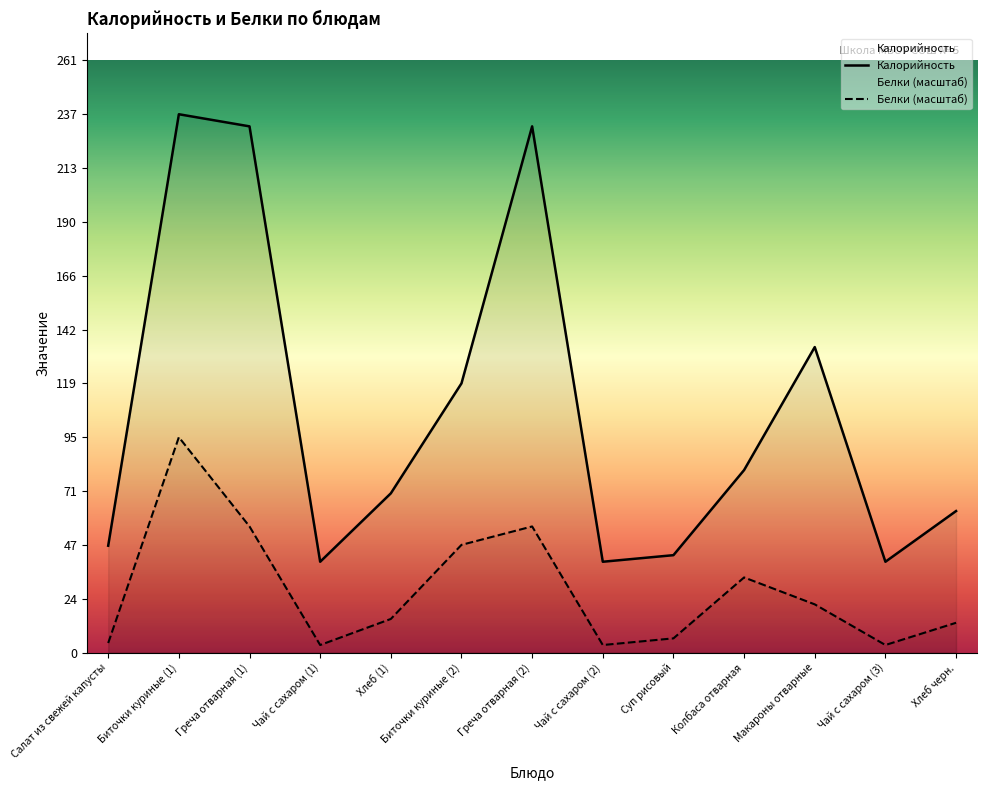

Reading left to right, transcribe all the data shown in this chart.

Калорийность: Салат из свежей капусты=47.1	Биточки куриные (1)=237.2	Греча отварная (1)=231.9	Чай с сахаром (1)=40.0	Хлеб (1)=70.1	Биточки куриные (2)=118.6	Греча отварная (2)=231.9	Чай с сахаром (2)=40.0	Суп рисовый=42.9	Колбаса отварная=80.4	Макароны отварные=134.6	Чай с сахаром (3)=40.0	Хлеб черн.=62.3
Белки: Салат из свежей капусты=4.2	Биточки куриные (1)=94.9	Греча отварная (1)=55.6	Чай с сахаром (1)=3.3	Хлеб (1)=14.8	Биточки куриные (2)=47.4	Греча отварная (2)=55.6	Чай с сахаром (2)=3.3	Суп рисовый=6.2	Колбаса отварная=33.1	Макароны отварные=21.2	Чай с сахаром (3)=3.3	Хлеб черн.=13.1